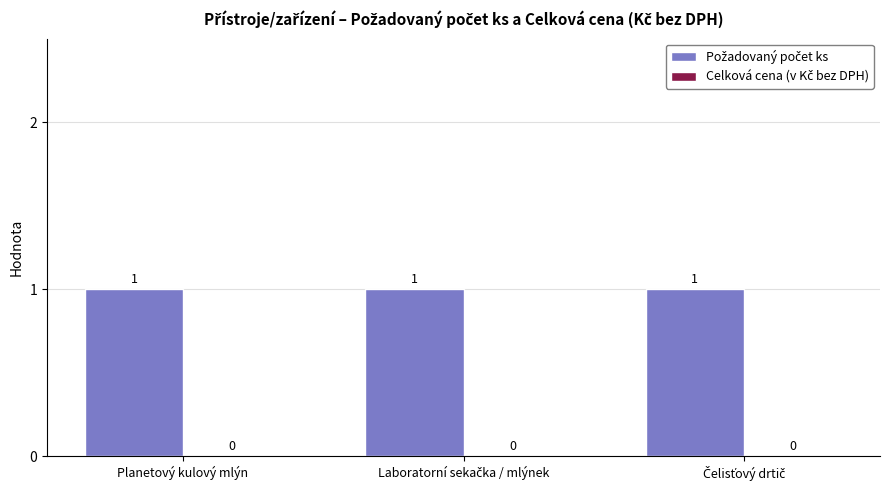

How many series are shown in this chart?

2